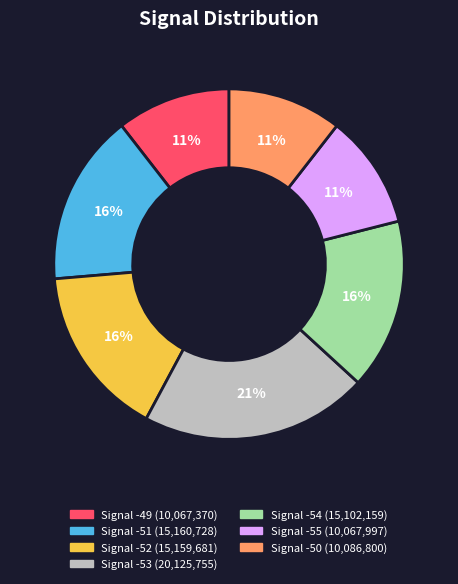

Is there any slice that represents more than half of the pie?

No